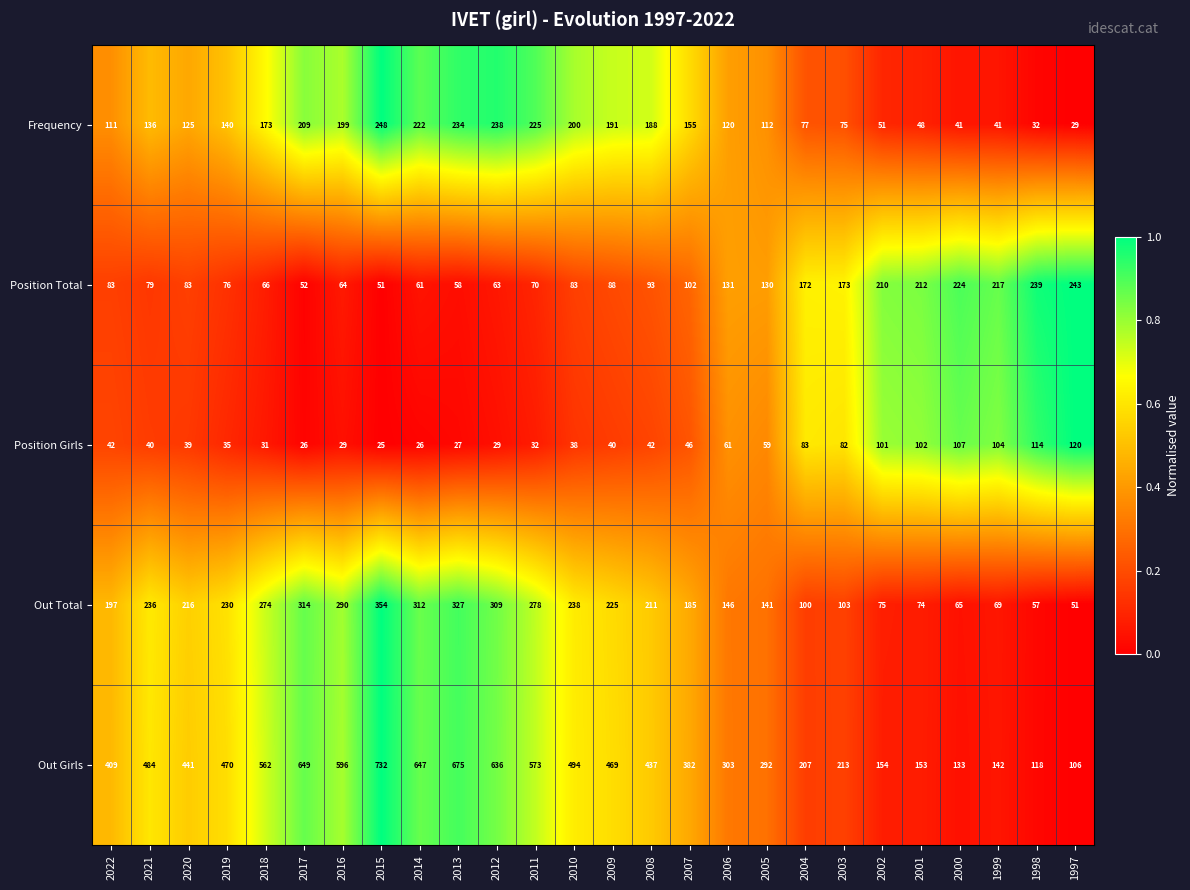

At which label is Out Total closest to 202?

2022